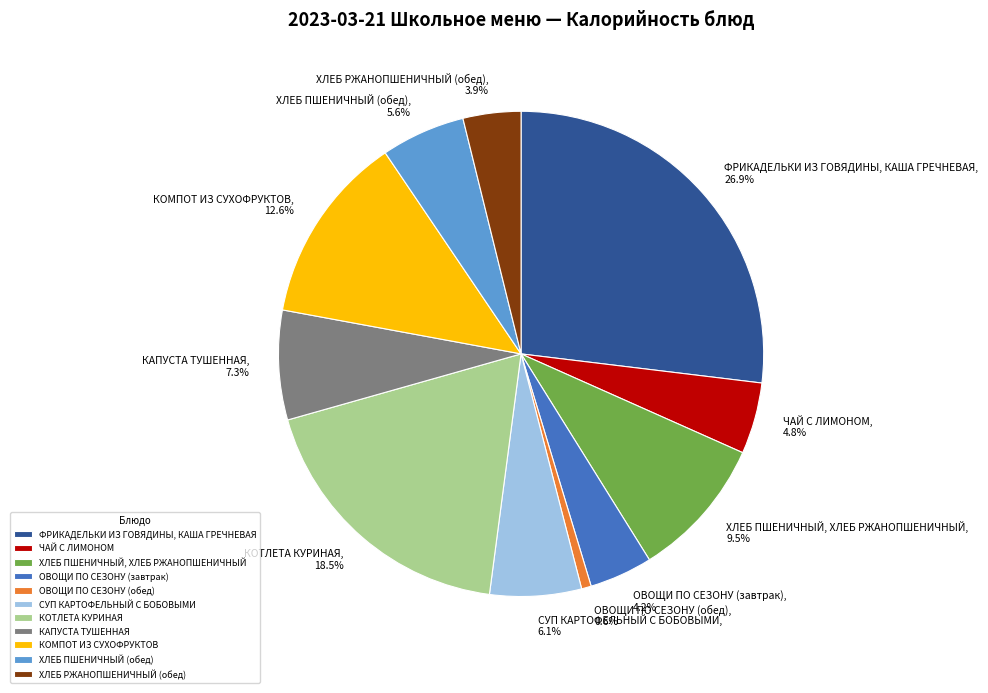

To the nearest percent, what percentage of the pie is ХЛЕБ РЖАНОПШЕНИЧНЫЙ (обед)?

4%